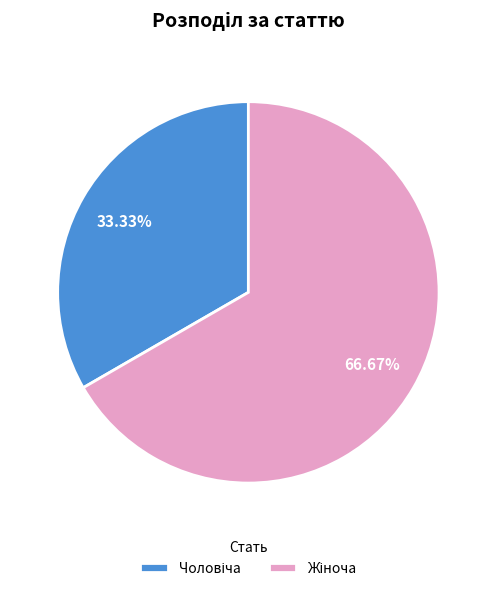

Does any single category account for the majority?

Yes